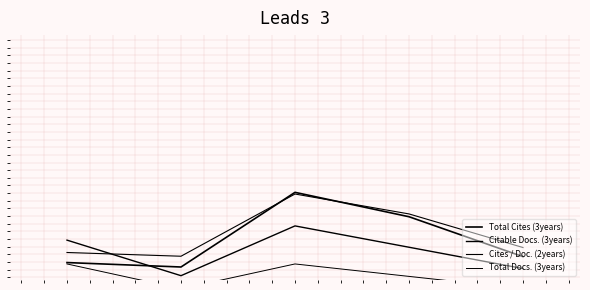

At which label does Total Cites (3years) reach its peak?

2